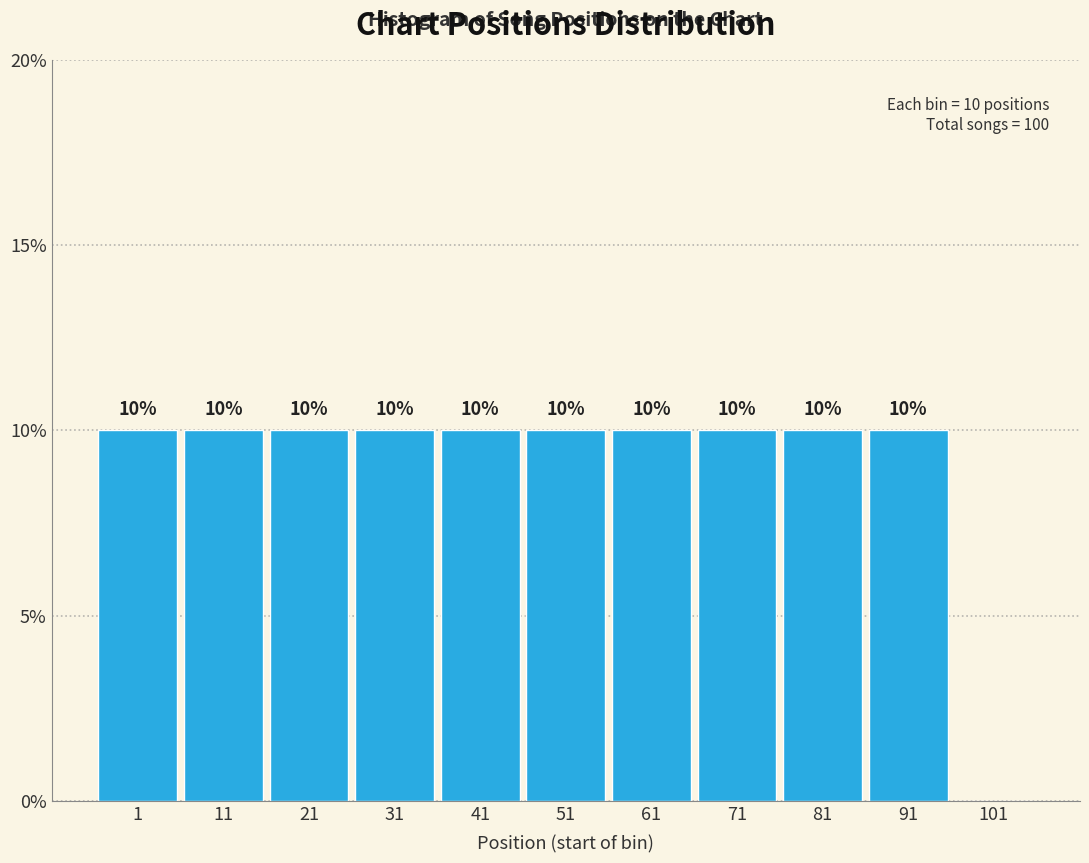

Reading right to left, list all the values displayed in this chart.

101=0	91=10	81=10	71=10	61=10	51=10	41=10	31=10	21=10	11=10	1=10